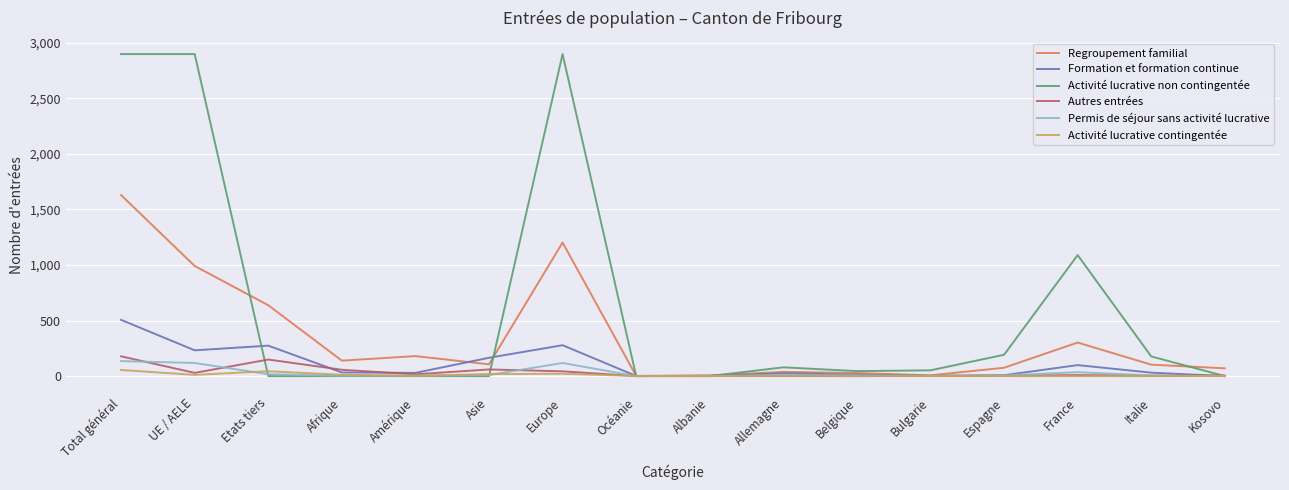

The value of Activité lucrative non contingentée at Asie is -1020. True or false?

False